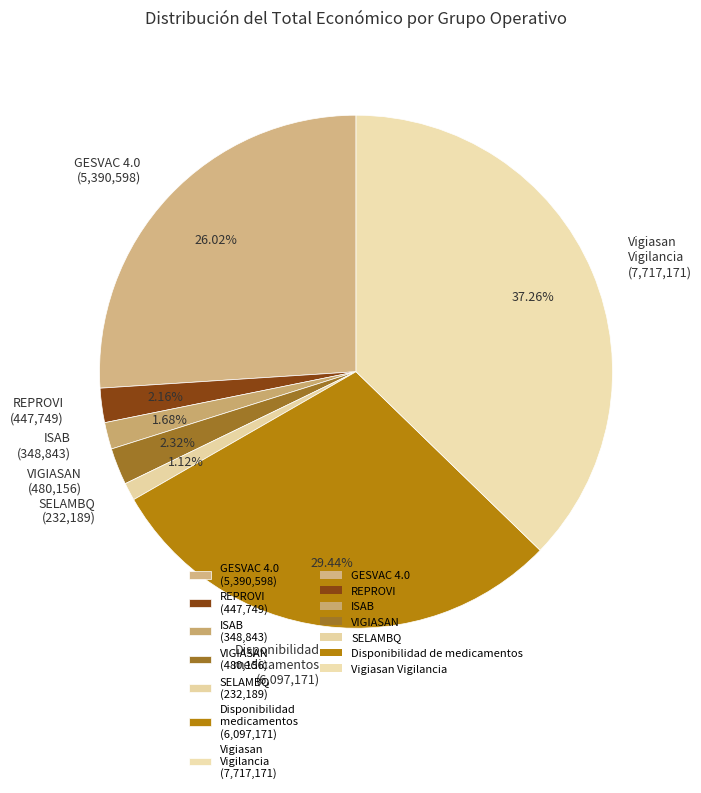

Between REPROVI (447,749) and Disponibilidad medicamentos (6,097,171), which is larger?

Disponibilidad medicamentos (6,097,171)